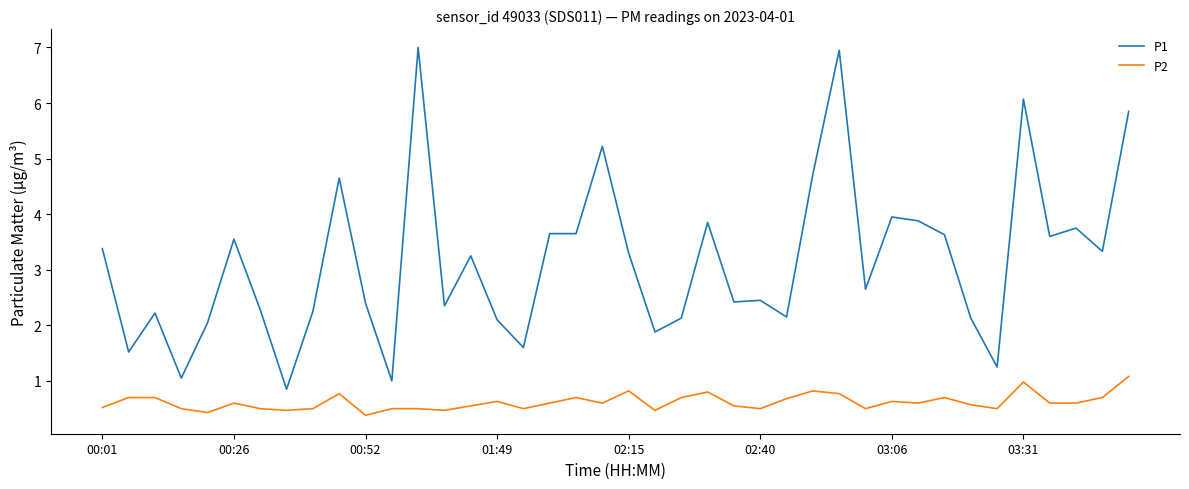

Rank the series by their average value, from highest to lowest.

P1, P2